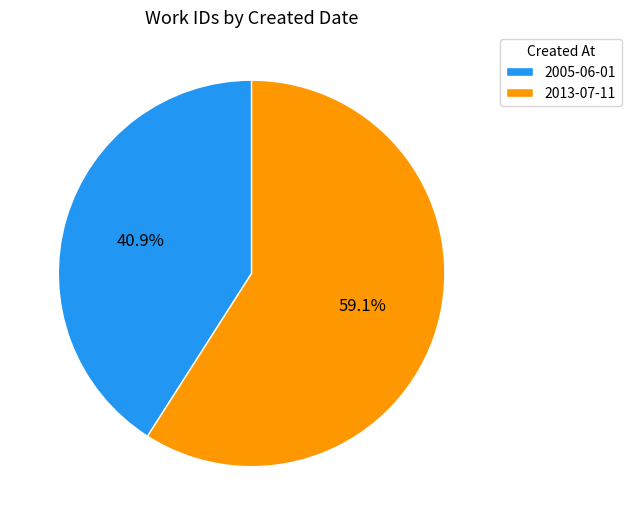

How many slices are in this pie chart?

2